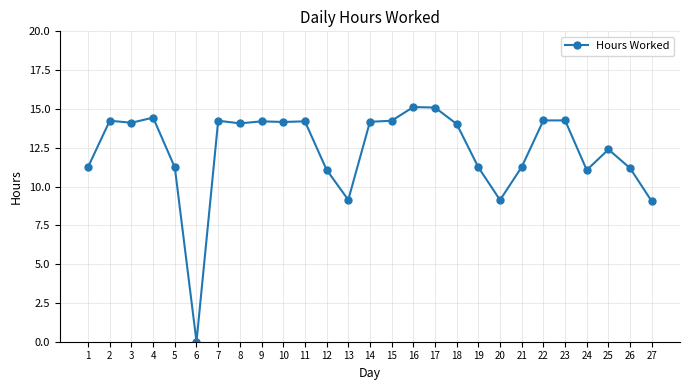

What is the sum of the values at 11 and 16?

29.3